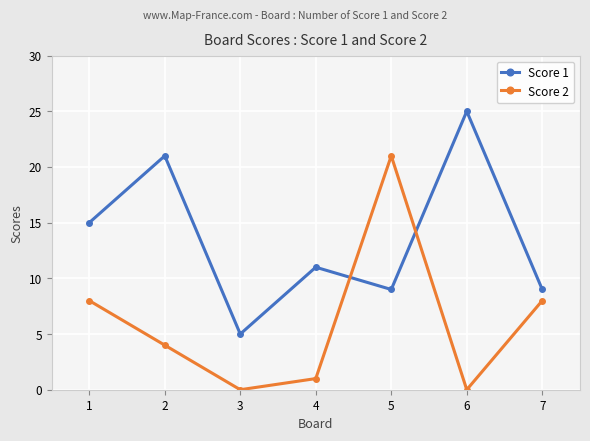

Rank the series at 5 from highest to lowest value.

Score 2, Score 1